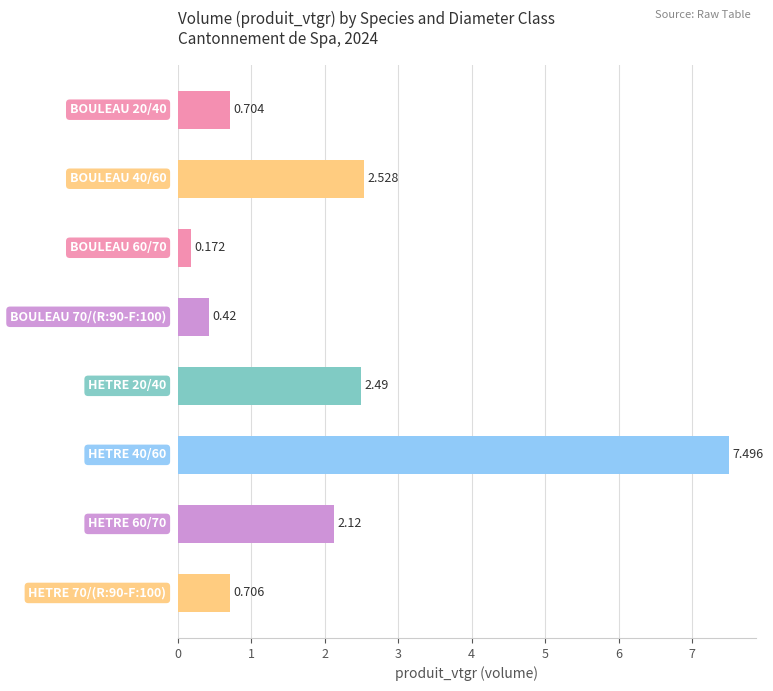

How many data points are above 2?

4